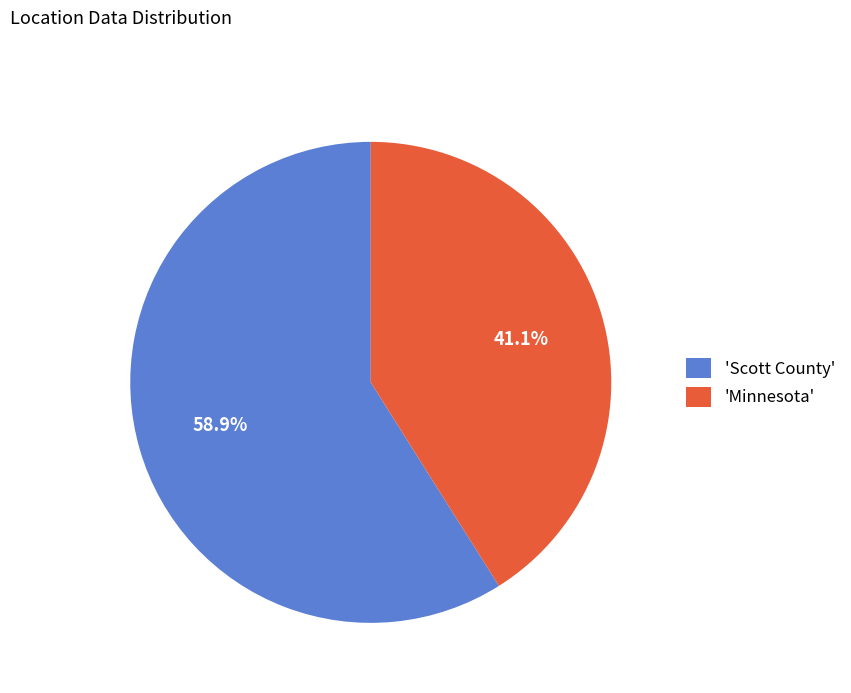

What percentage do 'Minnesota' and 'Scott County' together represent?

100.0%